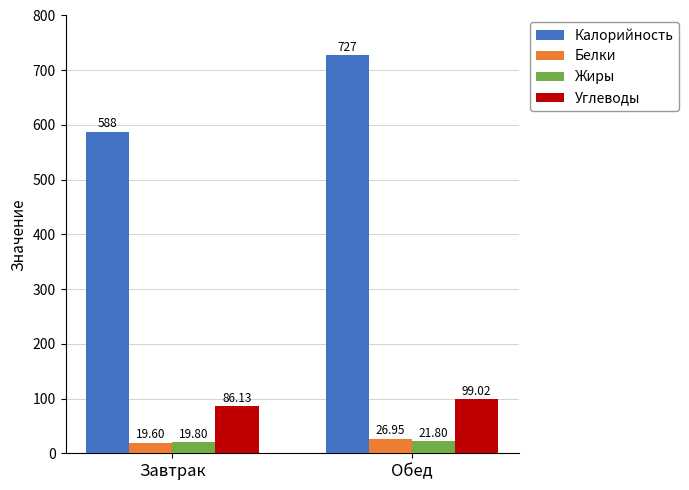

How many bars are there in each group?

4